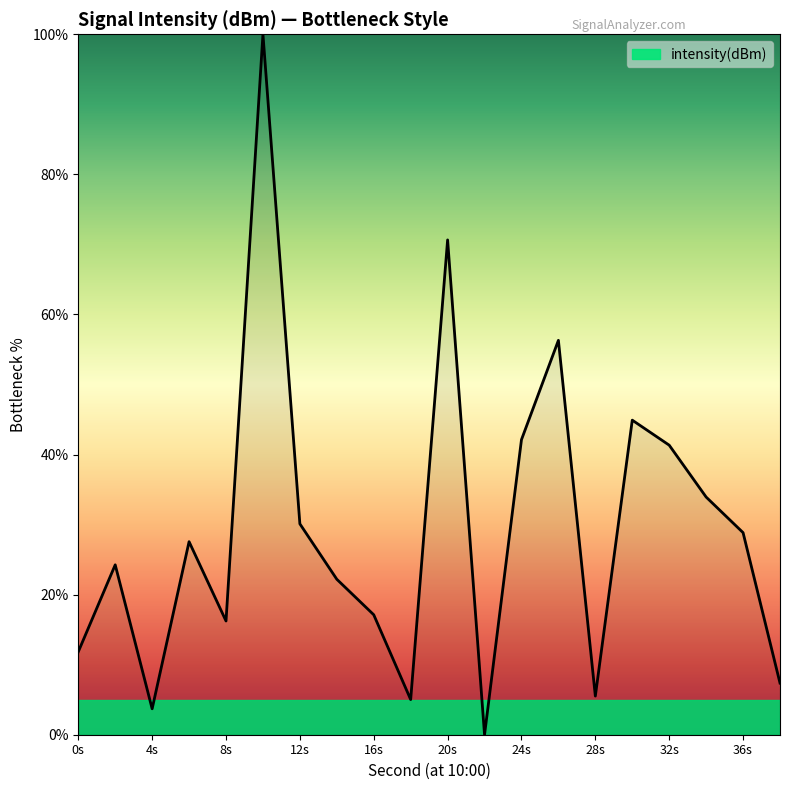

How many lines are shown in the chart?

1